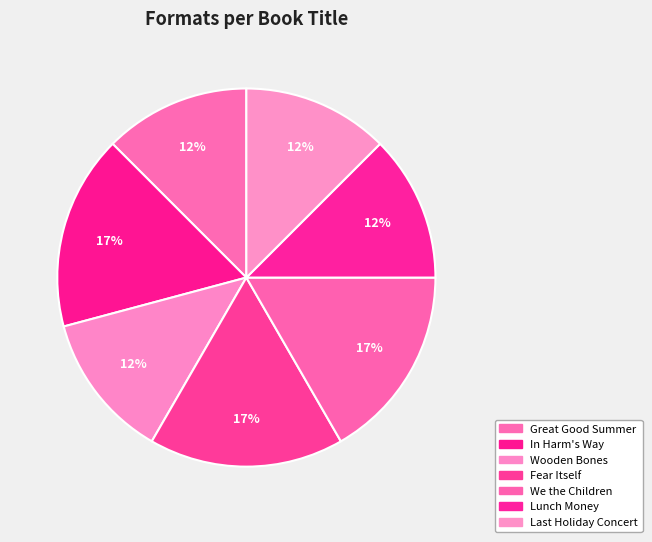

What percentage is NOT represented by Great Good Summer?

87.5%